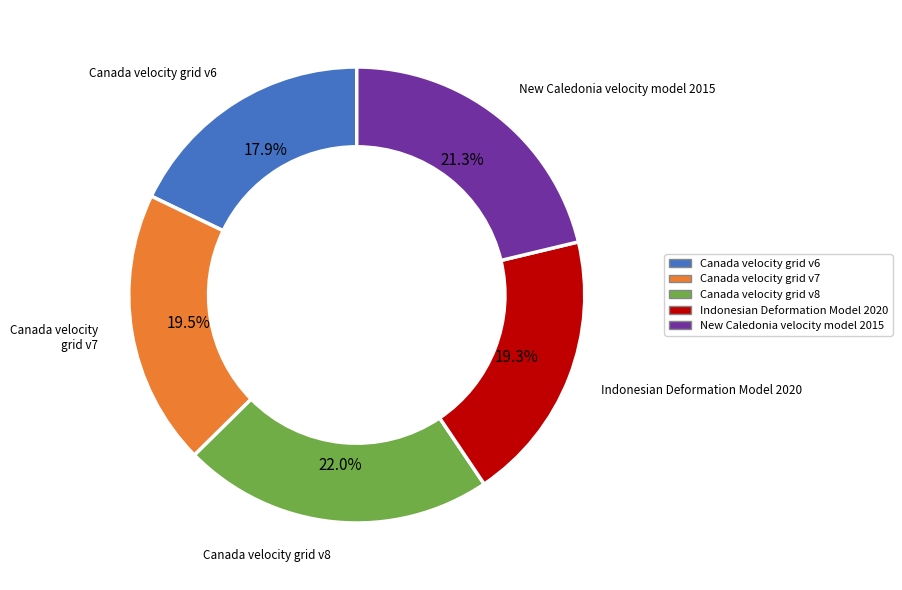

Which has a higher value, Canada velocity grid v8 or New Caledonia velocity model 2015?

Canada velocity grid v8